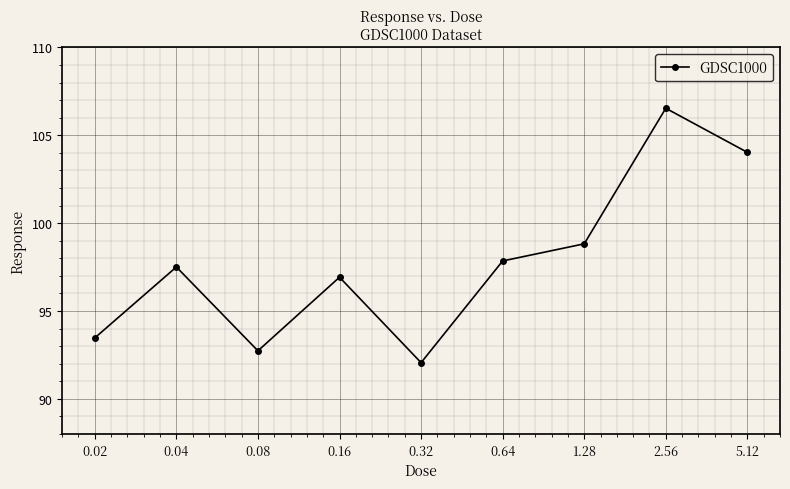

How many lines are shown in the chart?

1